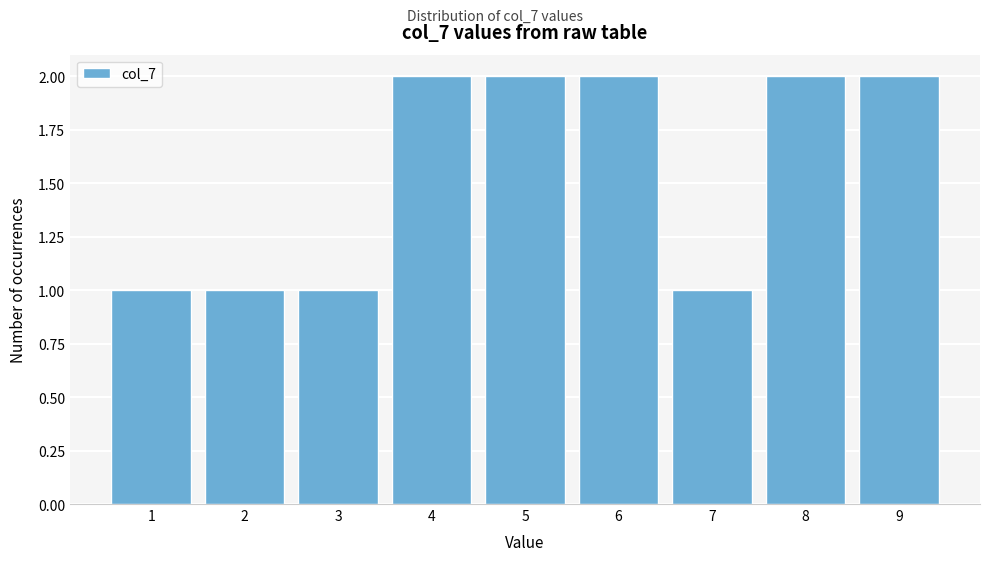

Reading left to right, transcribe this chart: for each bar, give the range it covers on the x-axis and its height. The values are not printed on the chart, so give them approximately, as read against the axis.

0.5 to 1.5: 1
1.5 to 2.5: 1
2.5 to 3.5: 1
3.5 to 4.5: 2
4.5 to 5.5: 2
5.5 to 6.5: 2
6.5 to 7.5: 1
7.5 to 8.5: 2
8.5 to 9.5: 2